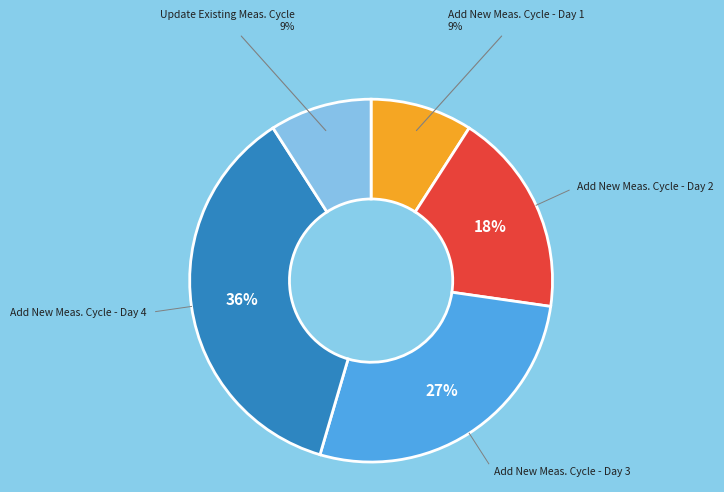

Is there a majority slice in this chart?

No